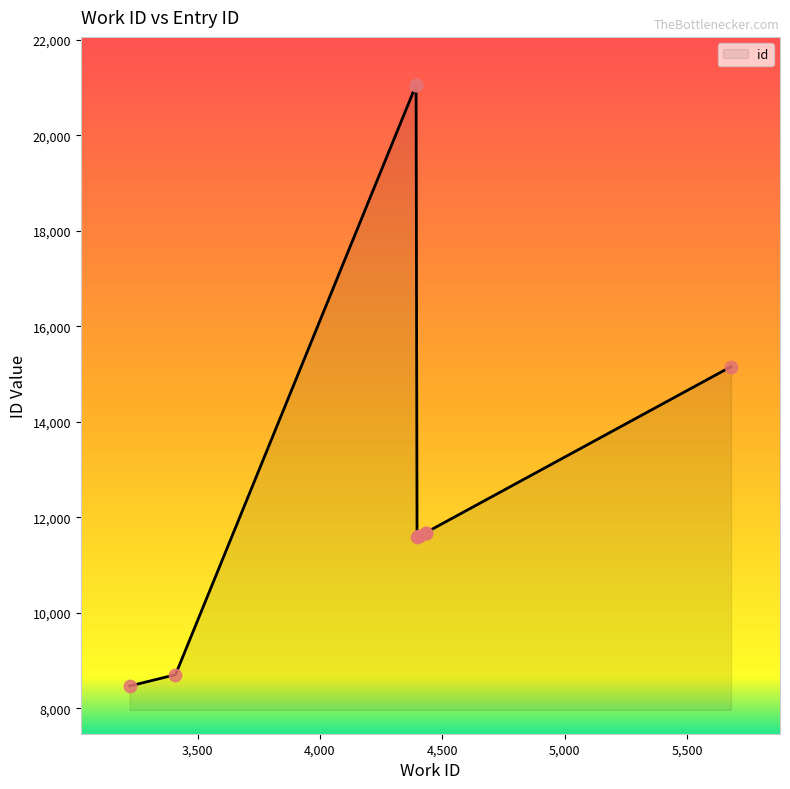

What is the change in value from 5680 to 4393?

+5907